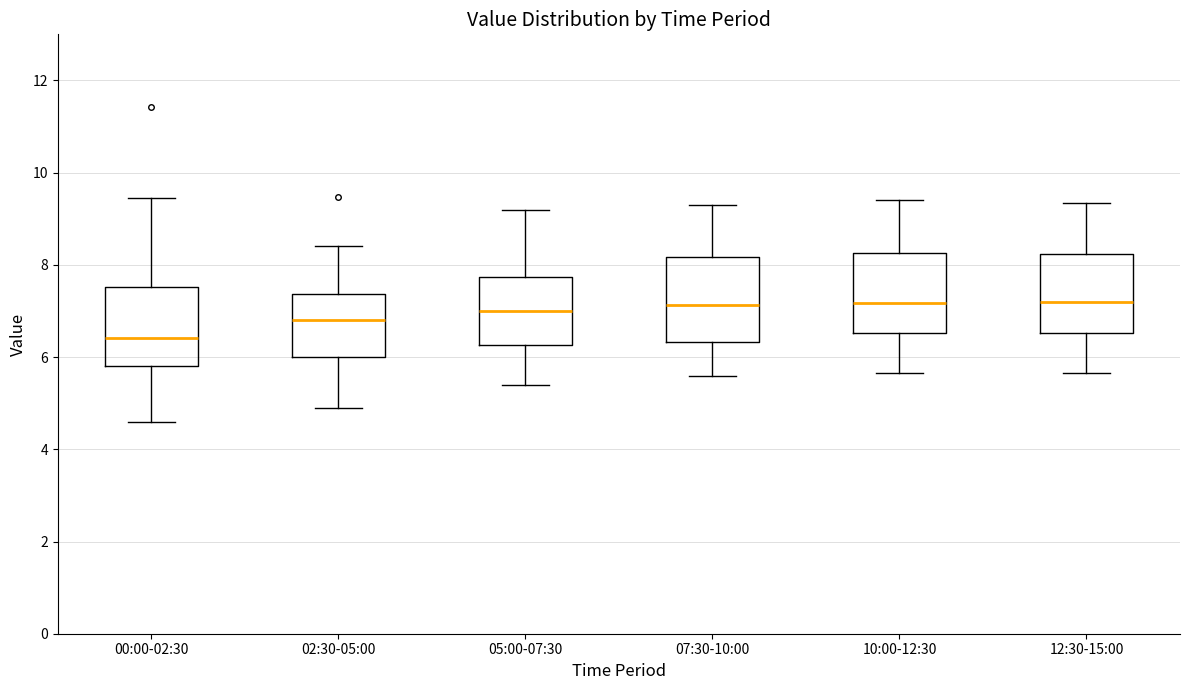

Where is the upper edge of the box for 10:00-12:30 on the y-axis? The values are not printed on the chart, so give them approximately, as read against the axis.

8.2